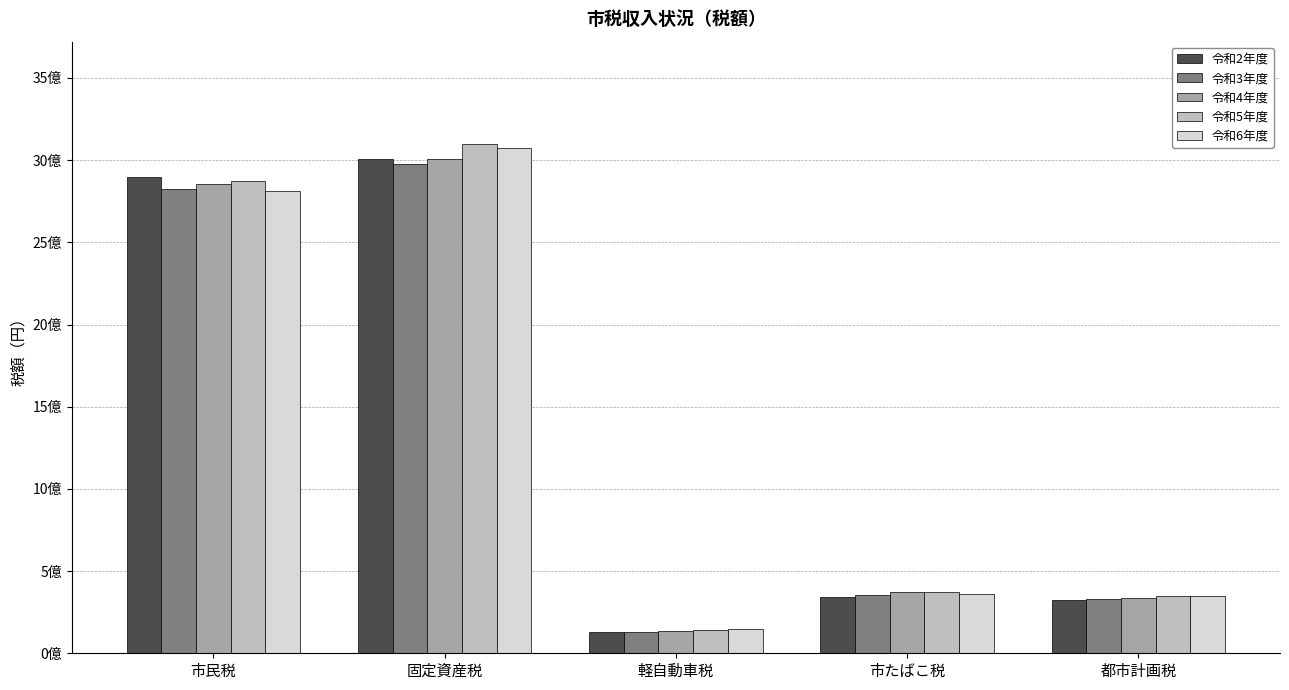

The 令和3年度 series shows 355319178 at 市たばこ税. True or false?

True